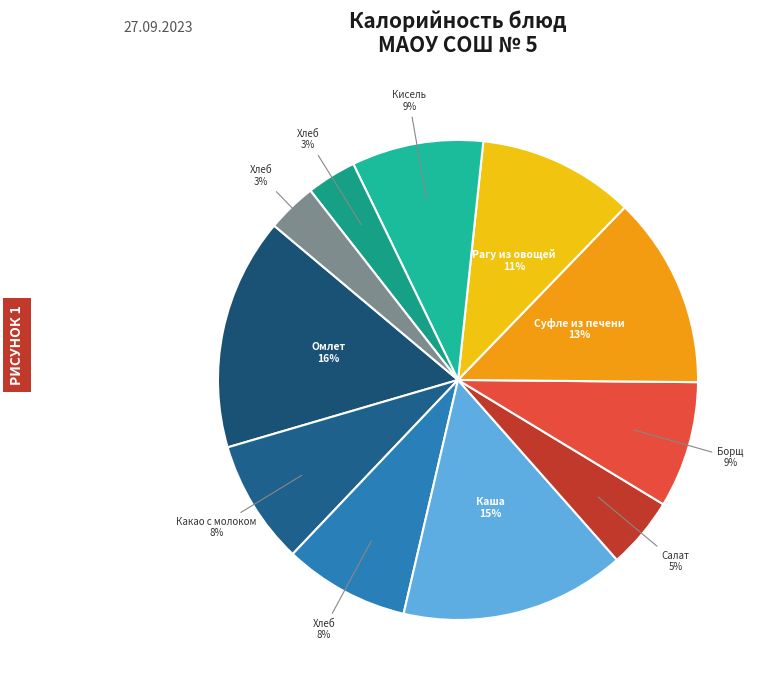

How many segments does this pie chart have?

11